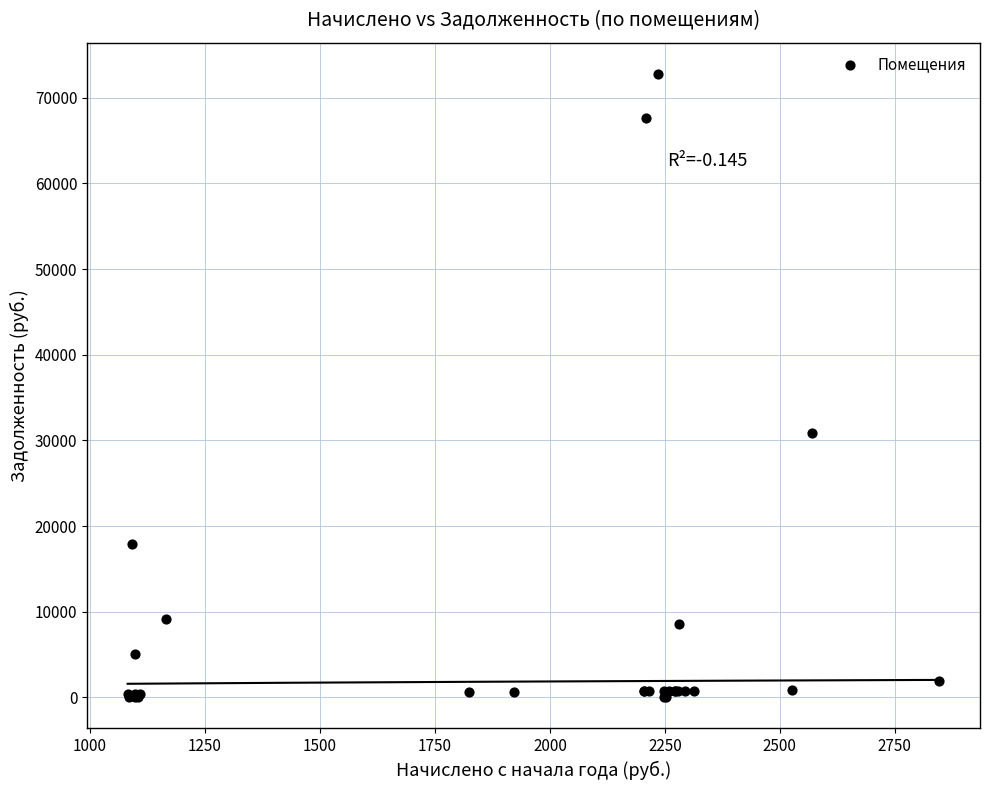

What Y value in the scatter plot is closest to 36398?

30869.6